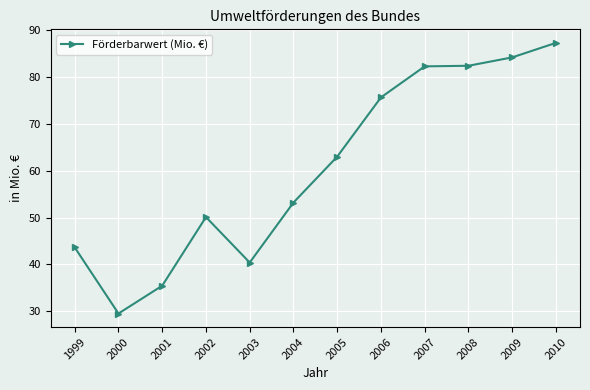

Read the value at 2010.

87.3